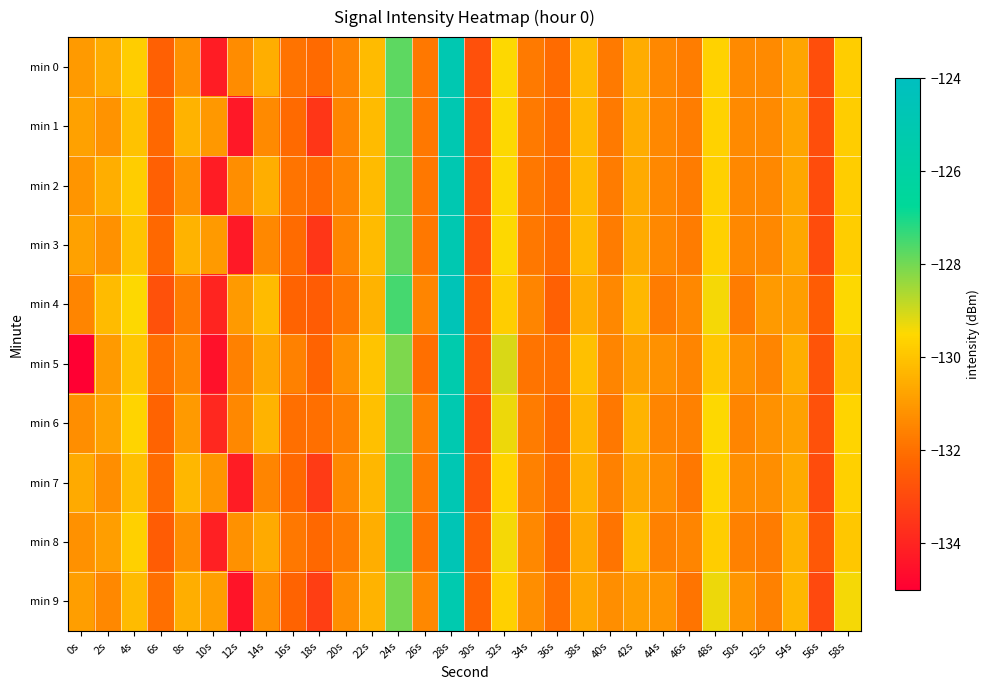

Reading right to left, transcribe all the data shown in this chart.

min 0: 58s=-129.8	56s=-132.9	54s=-130.7	52s=-131.4	50s=-131.4	48s=-129.7	46s=-131.7	44s=-131.4	42s=-130.6	40s=-131.7	38s=-130.2	36s=-132.1	34s=-131.8	32s=-129.5	30s=-132.8	28s=-125.0	26s=-131.8	24s=-127.8	22s=-130.2	20s=-131.5	18s=-132.1	16s=-131.9	14s=-130.5	12s=-131.3	10s=-134.2	8s=-131.2	6s=-132.4	4s=-129.8	2s=-130.6	0s=-131.0
min 1: 58s=-129.8	56s=-132.9	54s=-130.7	52s=-131.4	50s=-131.4	48s=-129.7	46s=-131.7	44s=-131.4	42s=-130.6	40s=-131.7	38s=-130.2	36s=-132.1	34s=-131.8	32s=-129.5	30s=-132.8	28s=-125.0	26s=-131.8	24s=-127.8	22s=-130.2	20s=-131.5	18s=-133.5	16s=-132.1	14s=-131.4	12s=-134.3	10s=-131.0	8s=-130.4	6s=-132.2	4s=-130.0	2s=-131.2	0s=-130.8
min 2: 58s=-129.8	56s=-132.9	54s=-130.7	52s=-131.4	50s=-131.4	48s=-129.7	46s=-131.7	44s=-131.4	42s=-130.6	40s=-131.7	38s=-130.2	36s=-132.1	34s=-131.8	32s=-129.5	30s=-132.8	28s=-125.0	26s=-131.8	24s=-127.8	22s=-130.2	20s=-131.5	18s=-132.1	16s=-131.9	14s=-130.5	12s=-131.3	10s=-134.2	8s=-131.2	6s=-132.4	4s=-129.8	2s=-130.5	0s=-131.1
min 3: 58s=-129.8	56s=-132.9	54s=-130.7	52s=-131.4	50s=-131.4	48s=-129.7	46s=-131.7	44s=-131.4	42s=-130.6	40s=-131.7	38s=-130.2	36s=-132.1	34s=-131.8	32s=-129.5	30s=-132.8	28s=-125.0	26s=-131.8	24s=-127.8	22s=-130.2	20s=-131.5	18s=-133.5	16s=-132.1	14s=-131.4	12s=-134.3	10s=-131.0	8s=-130.4	6s=-132.2	4s=-130.0	2s=-131.2	0s=-130.8
min 4: 58s=-129.5	56s=-132.5	54s=-130.9	52s=-131.0	50s=-131.7	48s=-129.4	46s=-131.4	44s=-131.7	42s=-130.3	40s=-131.4	38s=-130.5	36s=-132.4	34s=-131.5	32s=-129.8	30s=-132.5	28s=-124.6	26s=-131.5	24s=-127.5	22s=-130.4	20s=-131.8	18s=-132.5	16s=-132.3	14s=-130.2	12s=-131.0	10s=-134.0	8s=-131.7	6s=-132.8	4s=-129.5	2s=-130.2	0s=-131.5
min 5: 58s=-130.0	56s=-132.7	54s=-130.5	52s=-131.5	50s=-131.2	48s=-129.9	46s=-131.5	44s=-131.2	42s=-130.8	40s=-131.5	38s=-130.1	36s=-132.0	34s=-131.9	32s=-129.1	30s=-132.6	28s=-125.3	26s=-132.0	24s=-128.1	22s=-130.0	20s=-131.2	18s=-132.3	16s=-131.6	14s=-130.7	12s=-131.6	10s=-134.5	8s=-131.4	6s=-132.0	4s=-129.9	2s=-131.0	0s=-220.9
min 6: 58s=-129.6	56s=-132.8	54s=-130.8	52s=-131.2	50s=-131.5	48s=-129.5	46s=-131.6	44s=-131.5	42s=-130.4	40s=-131.8	38s=-130.3	36s=-132.2	34s=-131.7	32s=-129.3	30s=-132.9	28s=-125.1	26s=-131.6	24s=-127.9	22s=-130.1	20s=-131.6	18s=-132.0	16s=-132.0	14s=-130.4	12s=-131.4	10s=-133.9	8s=-131.0	6s=-132.3	4s=-129.6	2s=-130.8	0s=-131.3
min 7: 58s=-129.7	56s=-132.9	54s=-130.6	52s=-131.3	50s=-131.3	48s=-129.6	46s=-131.8	44s=-131.3	42s=-130.7	40s=-131.6	38s=-130.4	36s=-132.1	34s=-131.6	32s=-129.6	30s=-132.7	28s=-124.9	26s=-131.7	24s=-127.7	22s=-130.3	20s=-131.4	18s=-133.4	16s=-132.2	14s=-131.5	12s=-134.2	10s=-131.1	8s=-130.3	6s=-132.1	4s=-130.1	2s=-131.3	0s=-130.6
min 8: 58s=-129.9	56s=-132.6	54s=-130.4	52s=-131.7	50s=-131.6	48s=-129.8	46s=-131.5	44s=-131.6	42s=-130.2	40s=-131.9	38s=-130.6	36s=-132.3	34s=-131.4	32s=-129.4	30s=-132.4	28s=-124.7	26s=-131.9	24s=-127.6	22s=-130.5	20s=-131.7	18s=-132.2	16s=-131.8	14s=-130.6	12s=-131.2	10s=-134.1	8s=-131.3	6s=-132.5	4s=-129.7	2s=-130.9	0s=-131.2
min 9: 58s=-129.4	56s=-133.0	54s=-130.3	52s=-131.6	50s=-131.1	48s=-129.3	46s=-131.9	44s=-131.1	42s=-130.9	40s=-131.3	38s=-130.7	36s=-132.0	34s=-131.3	32s=-129.7	30s=-132.3	28s=-125.2	26s=-131.4	24s=-128.0	22s=-130.4	20s=-131.3	18s=-133.3	16s=-132.3	14s=-131.3	12s=-134.4	10s=-130.9	8s=-130.5	6s=-132.0	4s=-130.2	2s=-131.4	0s=-130.9